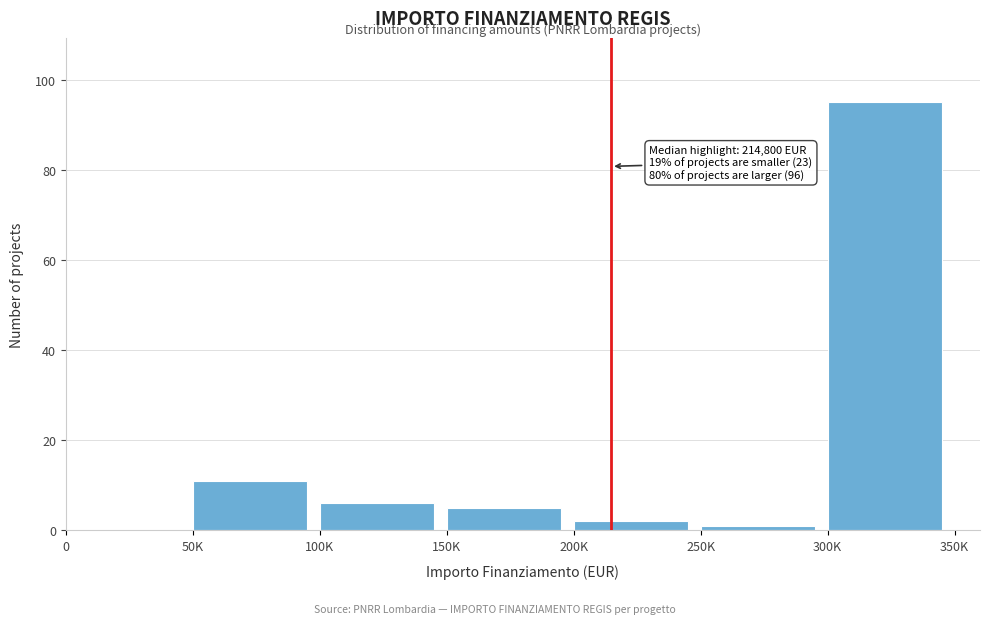

Reading left to right, transcribe all the data shown in this chart.

0=0	50K=11	100K=6	150K=5	200K=2	250K=1	300K=95